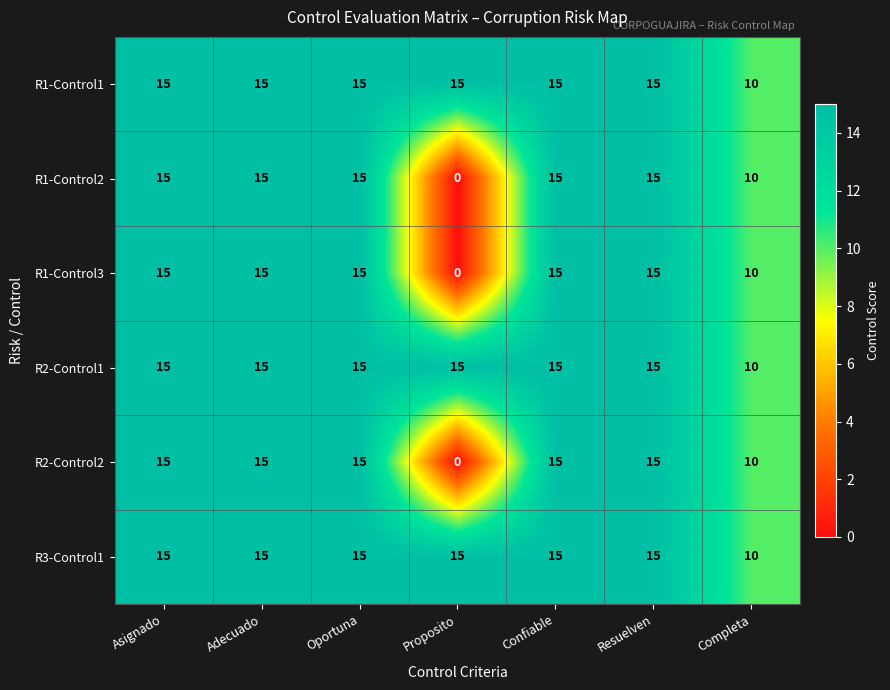

The R3-Control1 series shows 24 at Confiable. True or false?

False